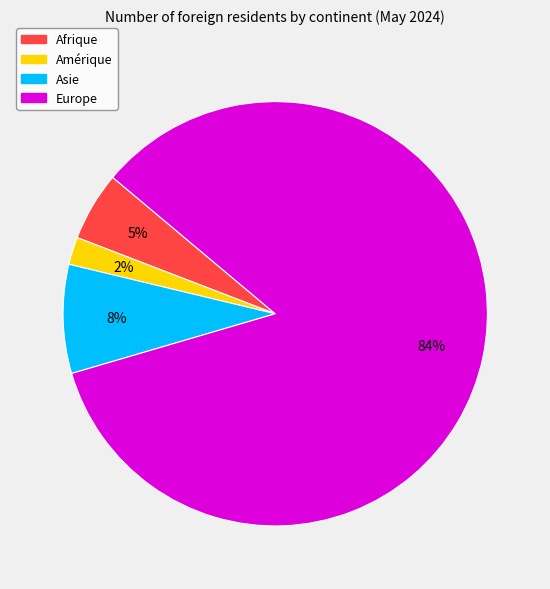

Is the sum of Asie and Amérique greater than half?

No